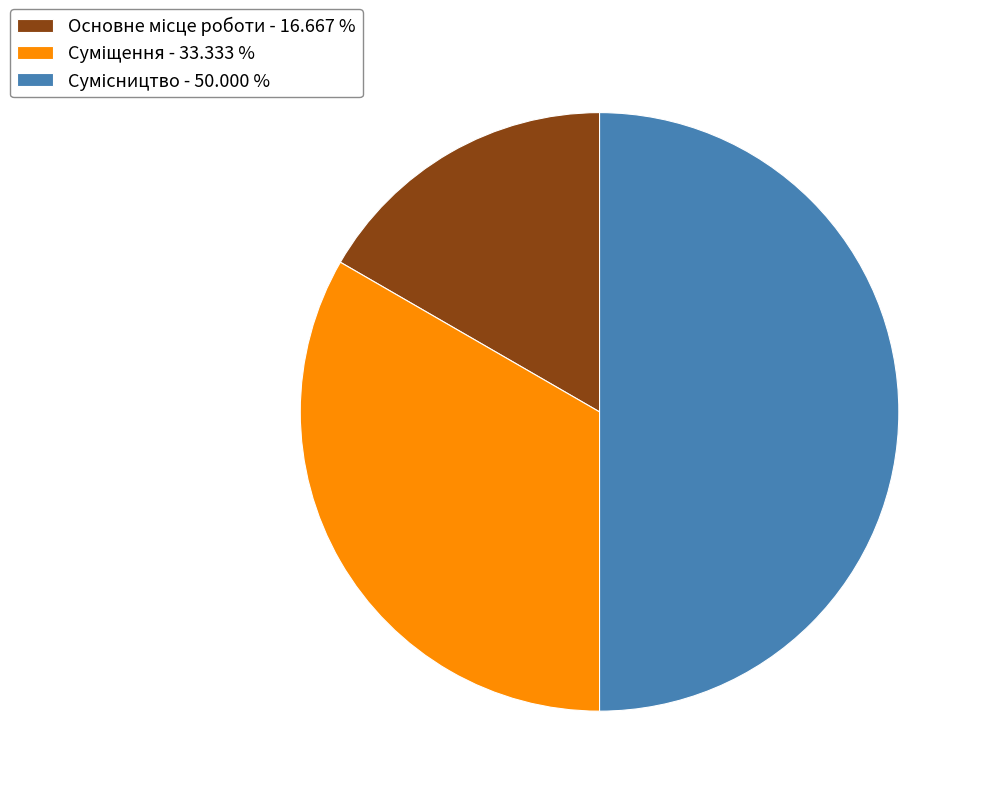

What percentage is the Суміщення slice, to the nearest percent?

33%